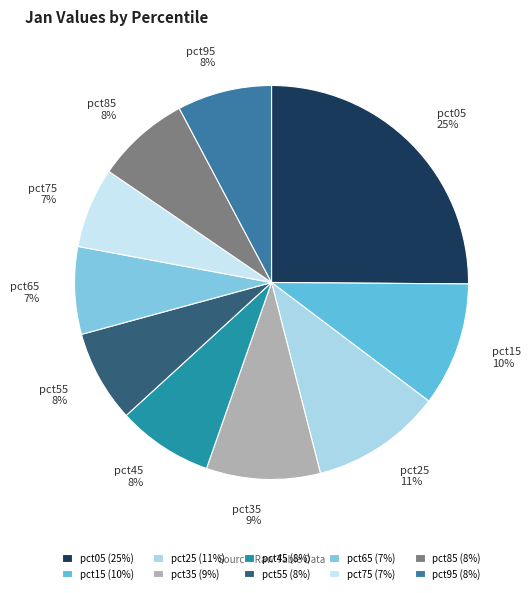

To the nearest percent, what is the difference between the pct15 and pct45 slice percentages?

2%